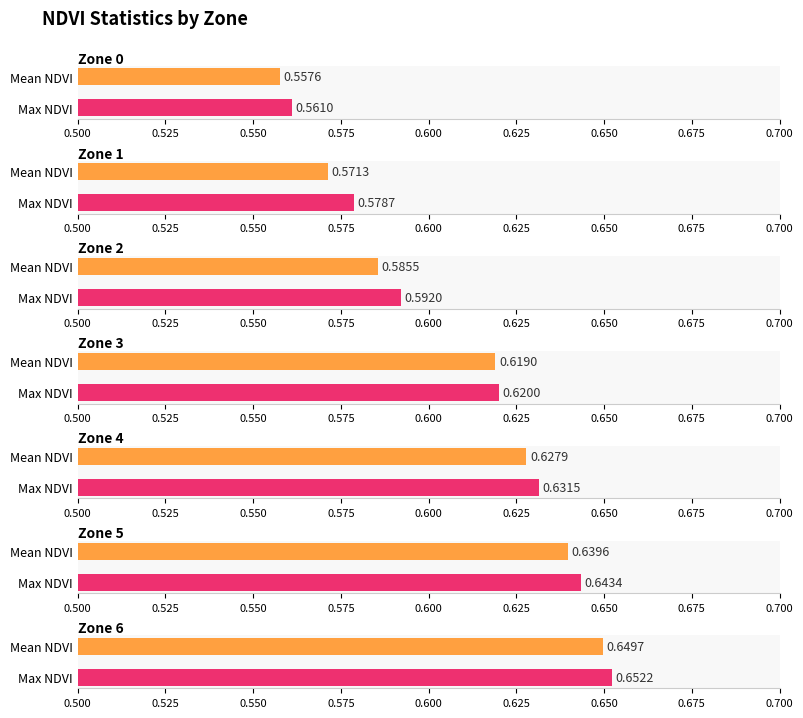

The chart shows a value of 0.2 at Zone 4. True or false?

False